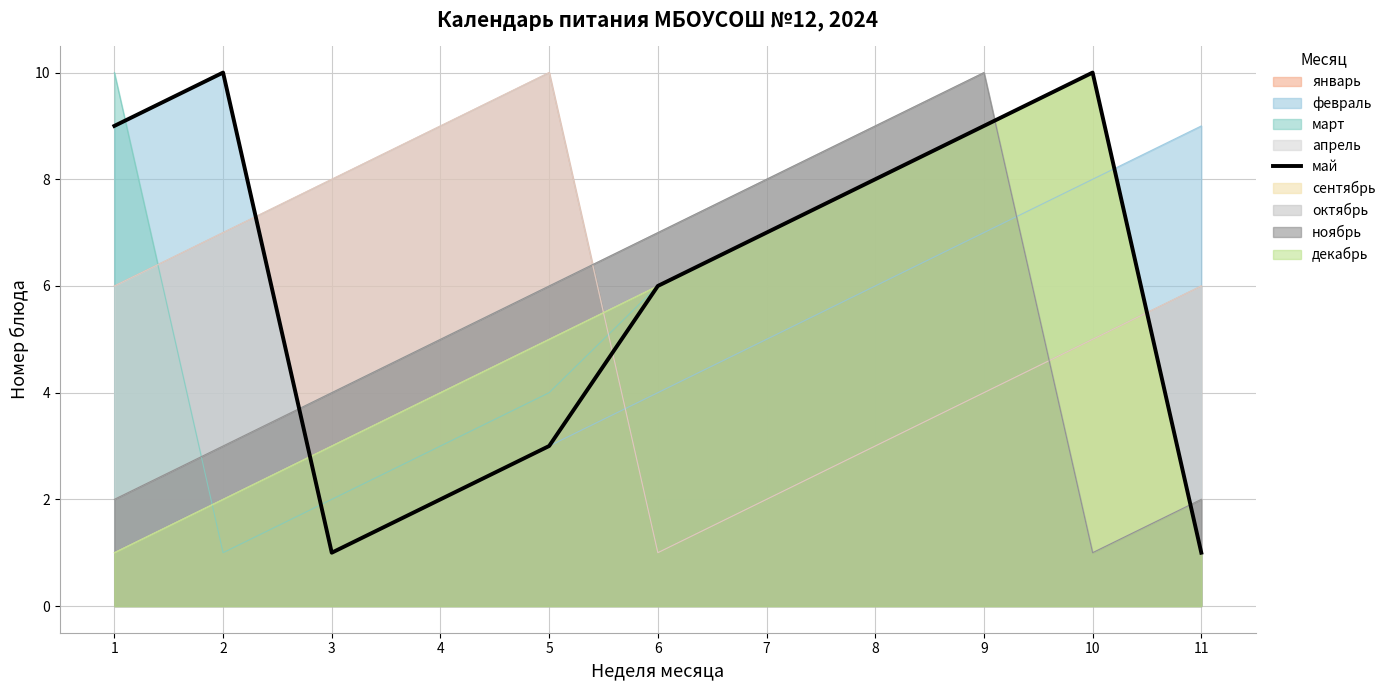

What is the difference between the maximum and minimum values?

9